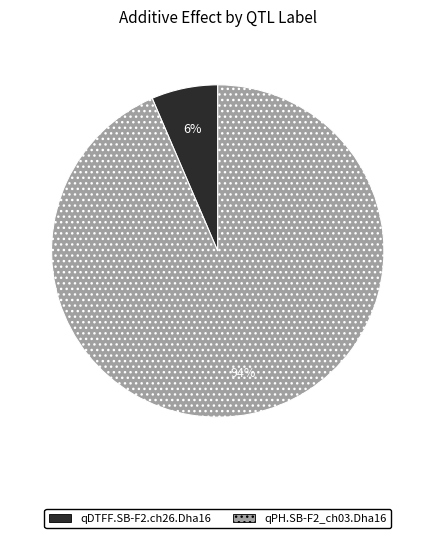

Is it true that qPH.SB-F2_ch03.Dha16 is 94% of the pie?

True